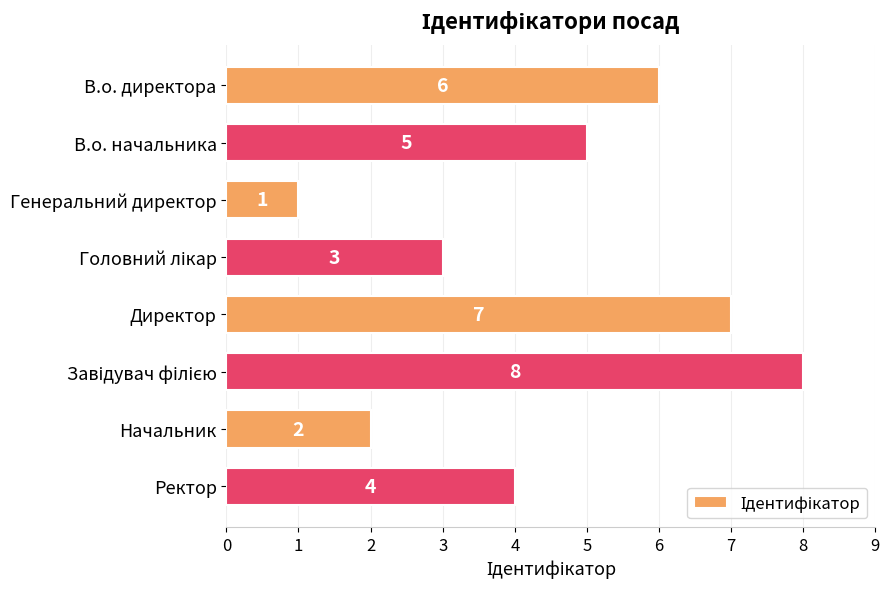

Reading top to bottom, list all the values displayed in this chart.

6	5	1	3	7	8	2	4